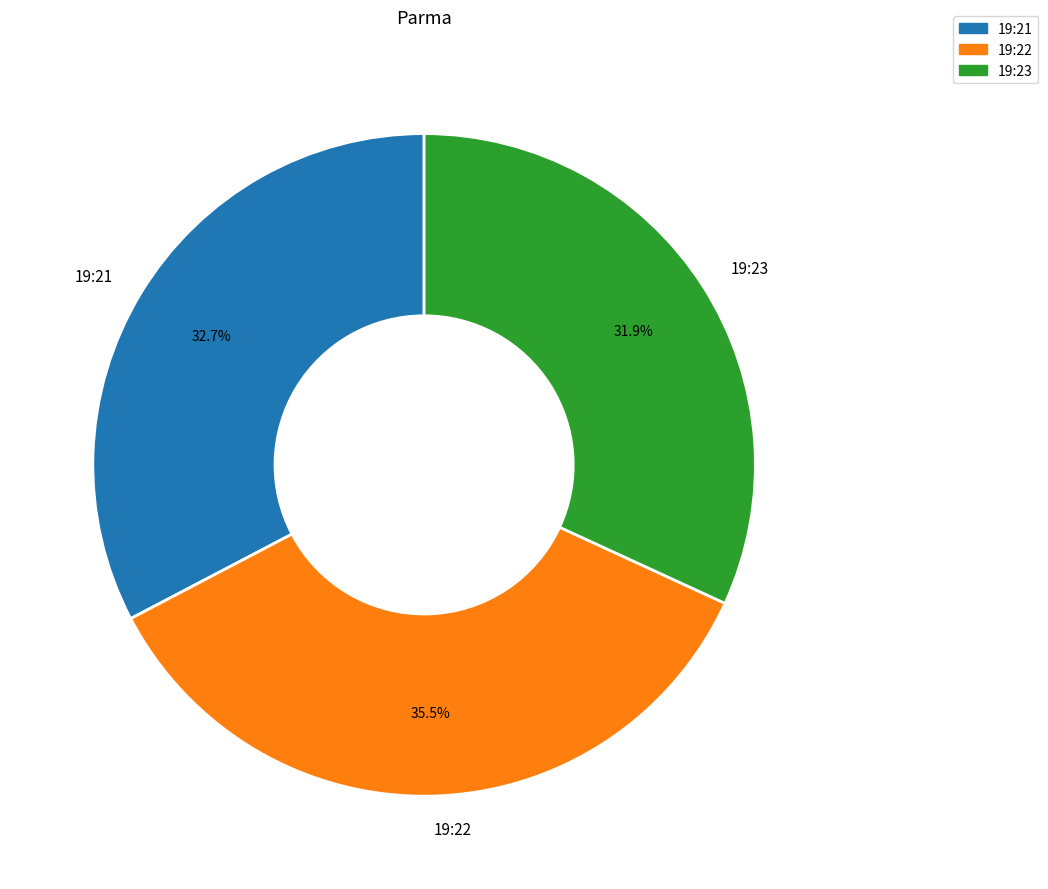

Combined, do 19:21 and 19:22 account for over 50%?

Yes